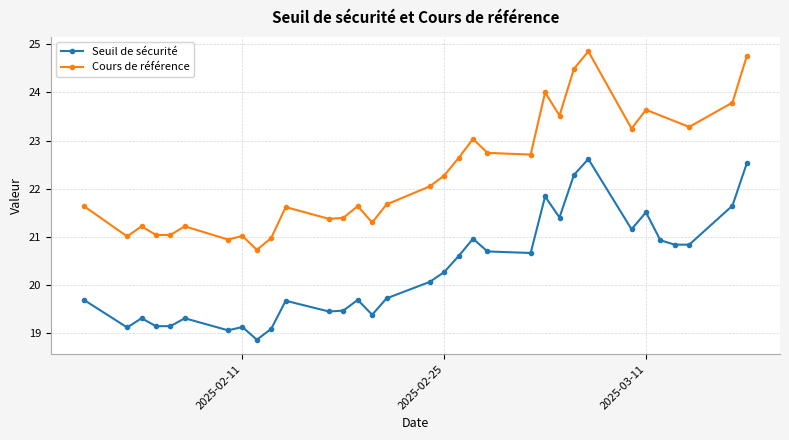

Rank the categories by value from lowest to highest.

2025-02-12, 2025-02-10, 2025-02-13, 2025-02-03, 2025-02-11, 2025-02-05, 2025-02-06, 2025-02-04, 2025-02-07, 2025-02-20, 2025-02-17, 2025-02-18, 2025-02-14, 2025-01-31, 2025-02-19, 2025-02-21, 2025-02-24, 2025-02-25, 2025-02-26, 2025-03-03, 2025-02-28, 2025-03-13, 2025-03-14, 2025-03-12, 2025-02-27, 2025-03-10, 2025-03-05, 2025-03-11, 2025-03-17, 2025-03-04, 2025-03-06, 2025-03-18, 2025-03-07